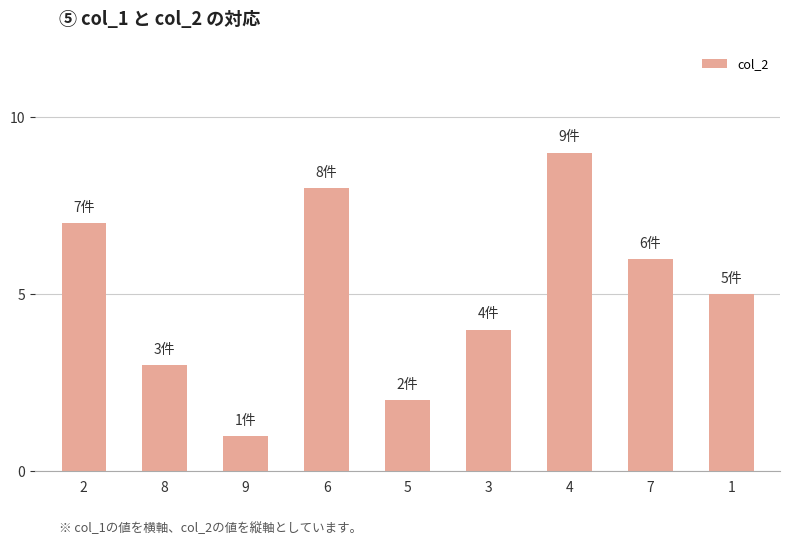

Which has a higher value, 6 or 8?

6